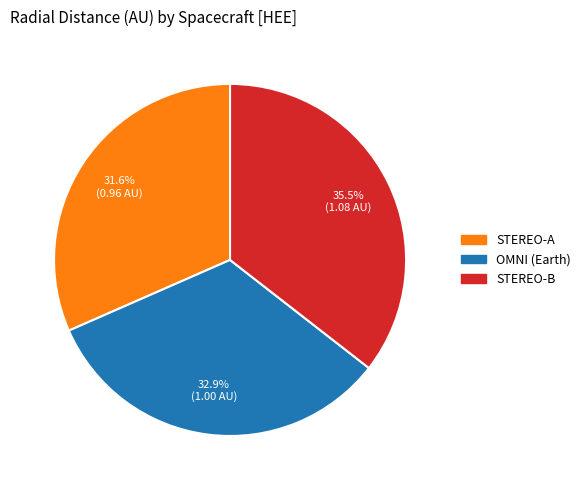

Approximately how many times larger is the value at STEREO-A compared to OMNI (Earth)?

1.0